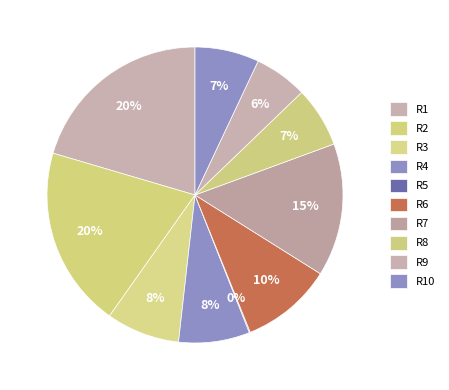

Which category has the biggest portion of the pie?

R1